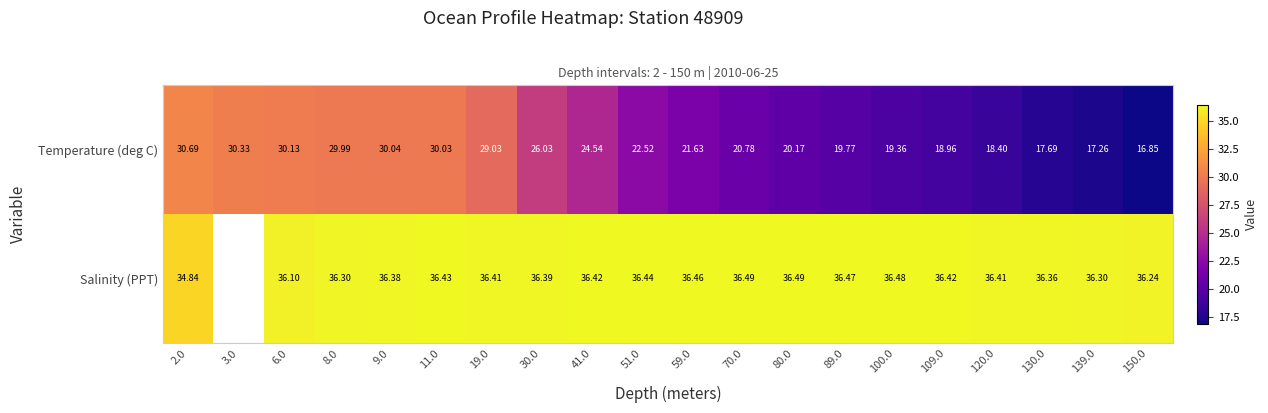

Which label corresponds to the smallest value in the chart?

150.0